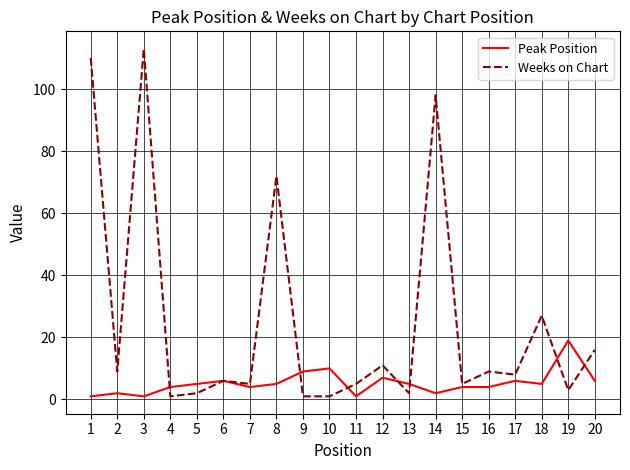

Rank the series by their maximum value, from highest to lowest.

Weeks on Chart, Peak Position